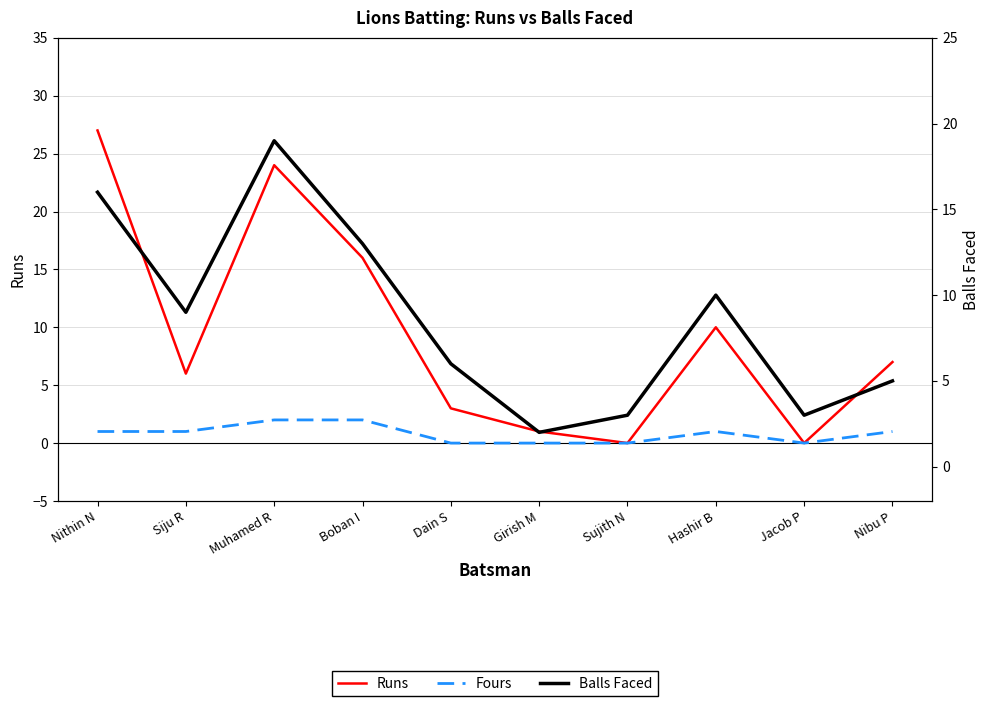

How many values in the Balls Faced series are below 9?

5